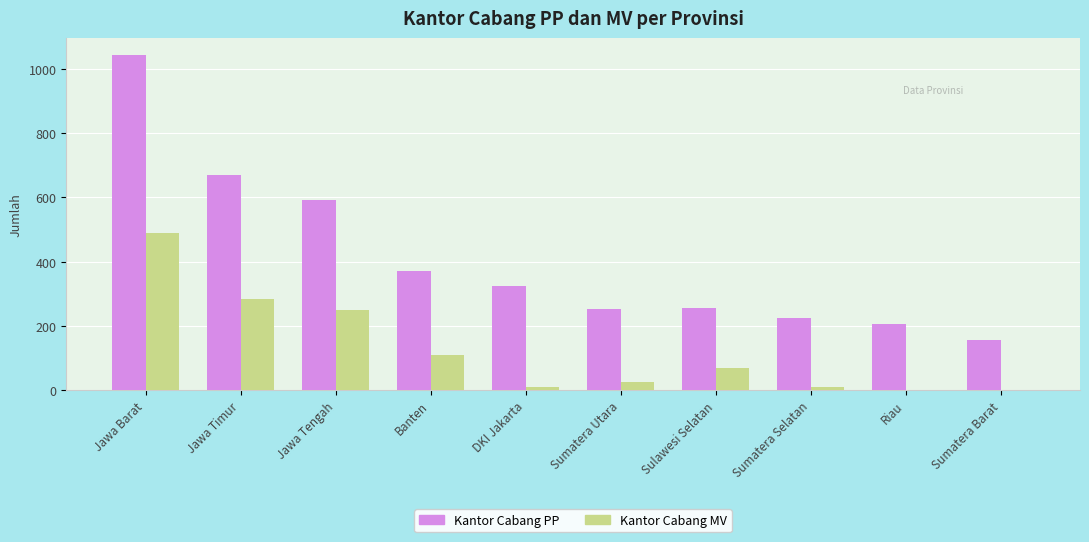

What are all the series names shown in the legend?

Kantor Cabang PP, Kantor Cabang MV